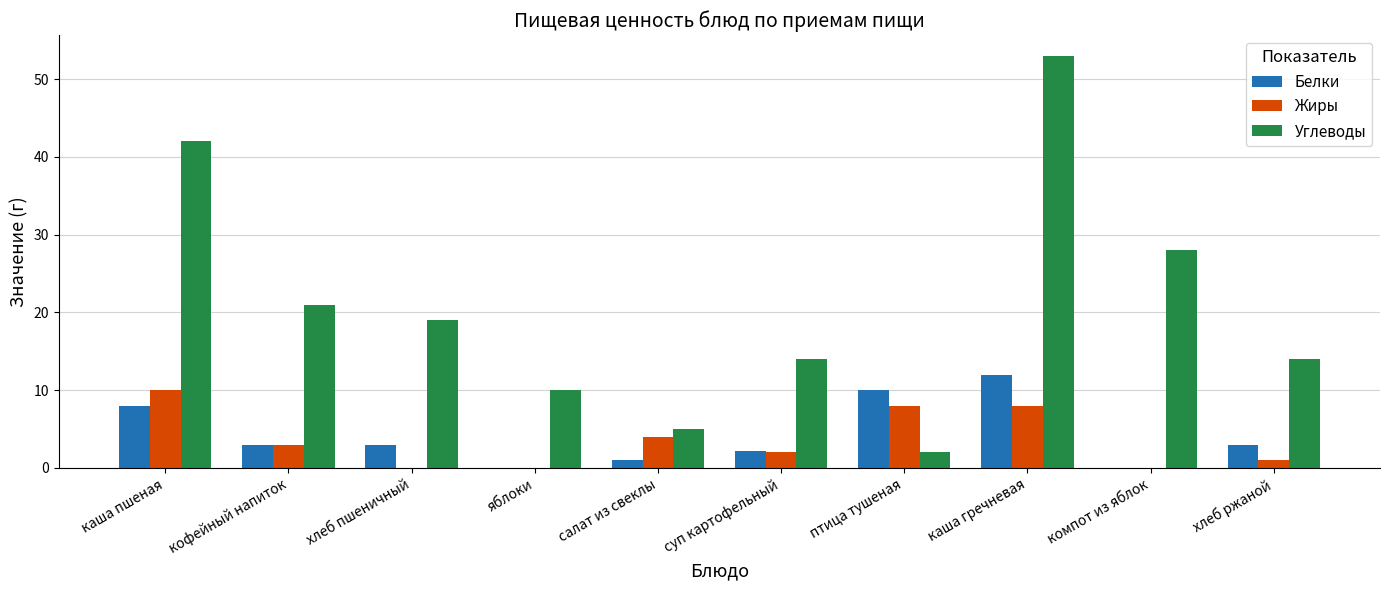

Reading left to right, what are all the values shown in this chart?

Белки: 8.0	3.0	3.0	0.0	1.0	2.2	10.0	12.0	0.0	3.0
Жиры: 10.0	3.0	0.0	0.0	4.0	2.0	8.0	8.0	0.0	1.0
Углеводы: 42.0	21.0	19.0	10.0	5.0	14.0	2.0	53.0	28.0	14.0